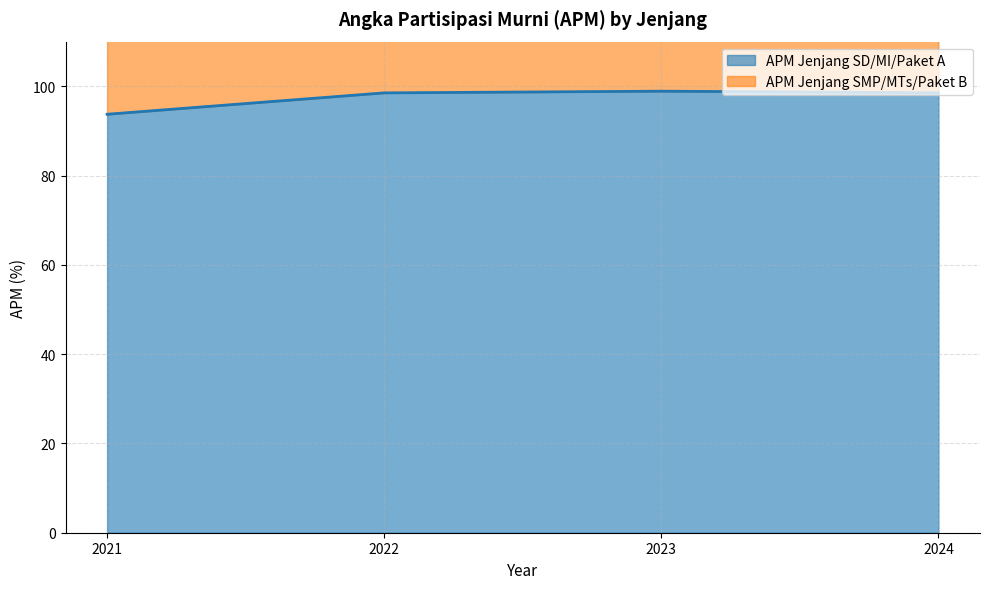

What is the approximate value at 2023?

98.9